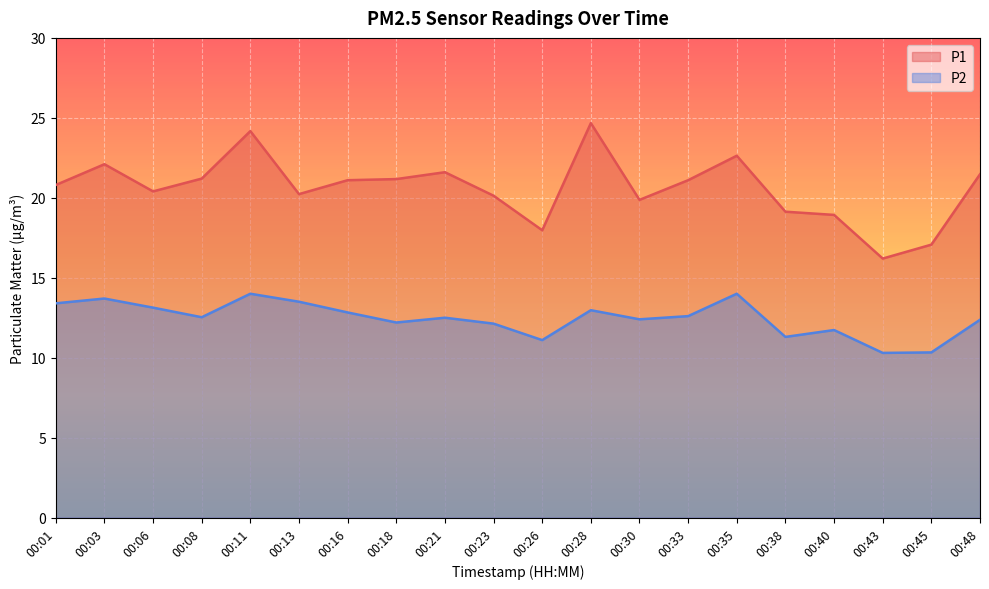

Reading left to right, what are all the values shown in this chart?

P1: 20.8	22.1	20.4	21.2	24.2	20.2	21.1	21.2	21.6	20.1	18.0	24.7	19.9	21.1	22.6	19.1	18.9	16.2	17.1	21.5
P2: 13.4	13.7	13.1	12.5	14.0	13.5	12.8	12.2	12.5	12.1	11.1	13.0	12.4	12.6	14.0	11.3	11.7	10.3	10.3	12.4